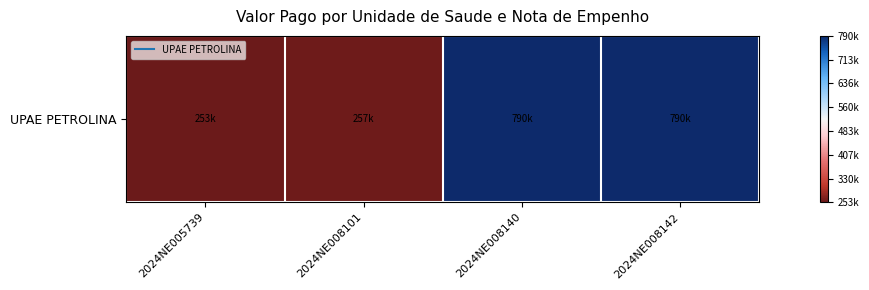

What is the sum of all values?

2089776.8